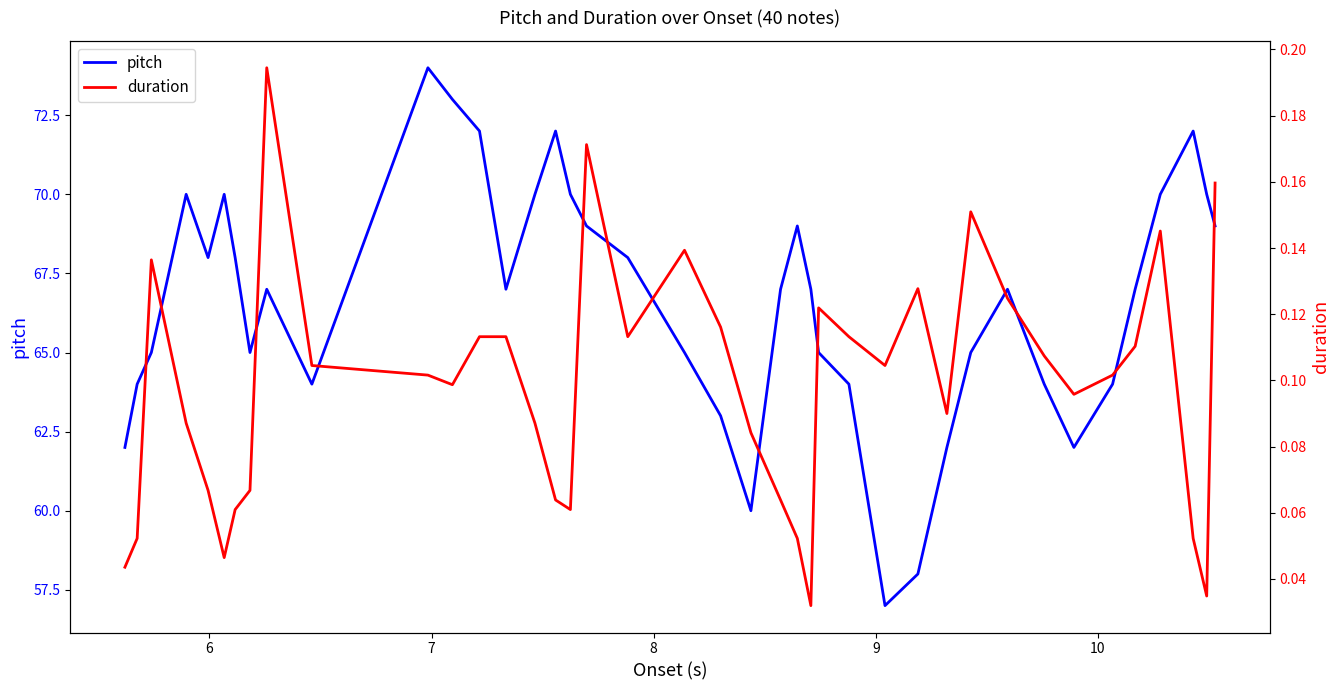

Reading left to right, transcribe all the data shown in this chart.

pitch: 62.0	64.0	65.0	70.0	68.0	70.0	68.0	65.0	67.0	64.0	74.0	73.0	72.0	67.0	70.0	72.0	70.0	69.0	68.0	65.0	63.0	60.0	67.0	69.0	67.0	65.0	64.0	57.0	58.0	62.0	65.0	67.0	64.0	62.0	64.0	67.0	70.0	72.0	70.0	69.0
duration: 0.0	0.1	0.1	0.1	0.1	0.0	0.1	0.1	0.2	0.1	0.1	0.1	0.1	0.1	0.1	0.1	0.1	0.2	0.1	0.1	0.1	0.1	0.1	0.1	0.0	0.1	0.1	0.1	0.1	0.1	0.2	0.1	0.1	0.1	0.1	0.1	0.1	0.1	0.0	0.2